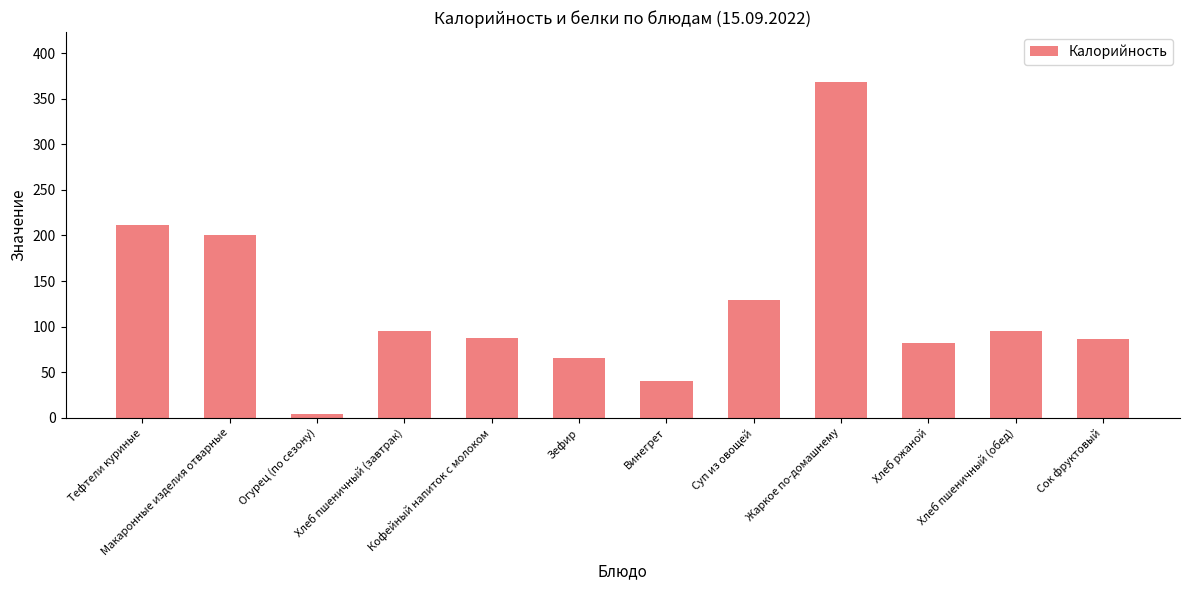

Does the chart contain stacked bars?

No